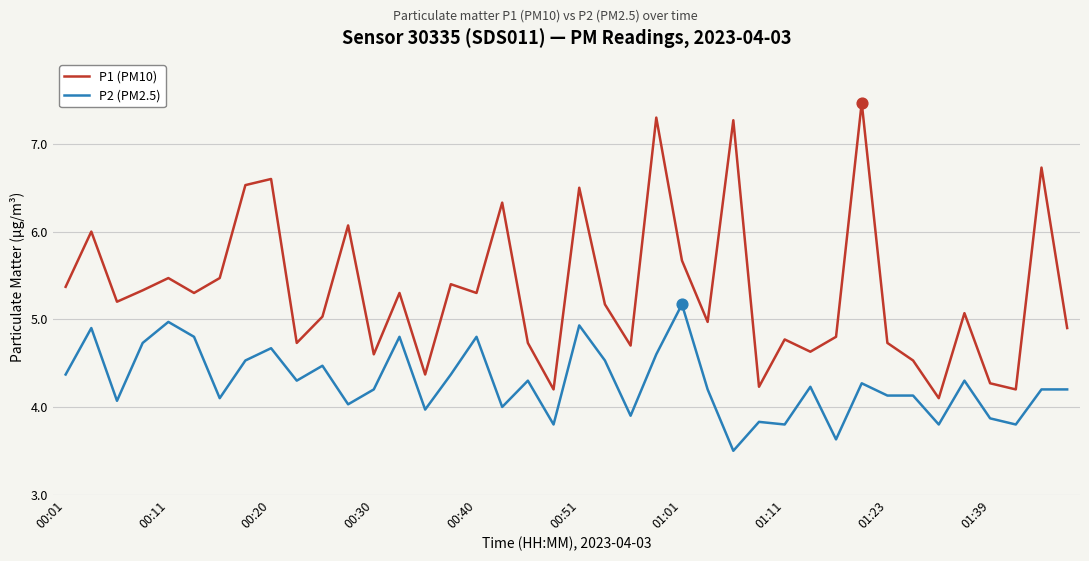

What are all the series names shown in the legend?

P1 (PM10), P2 (PM2.5)